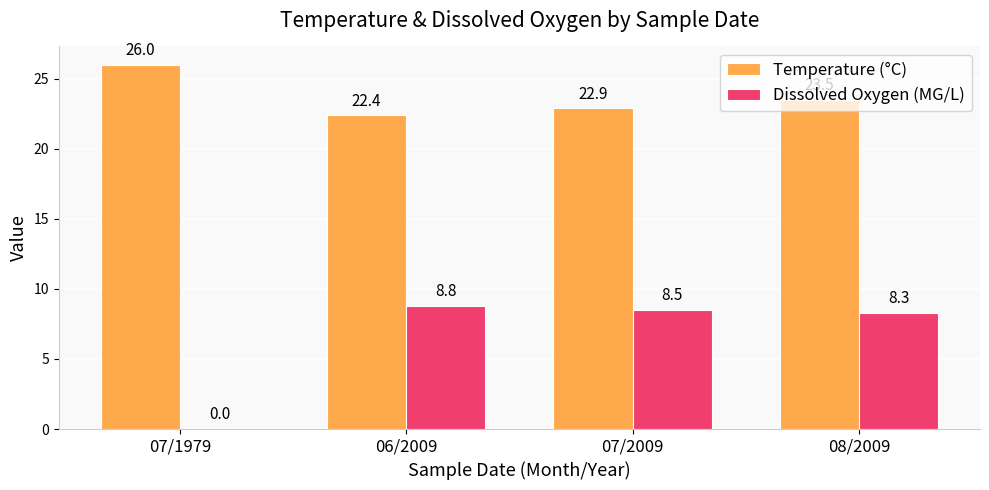

How many distinct data groups are displayed?

2